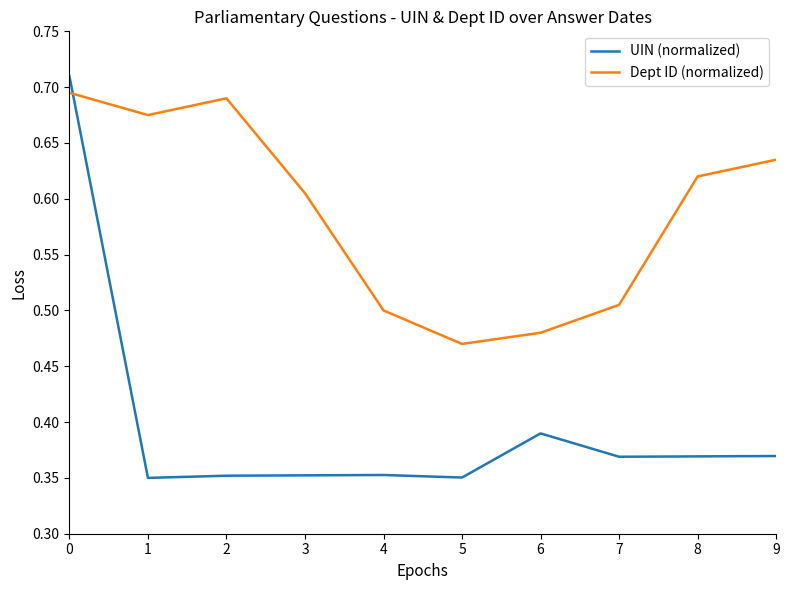

Is the value of Dept ID (normalized) at 6 greater than the value of UIN (normalized) at 1?

Yes